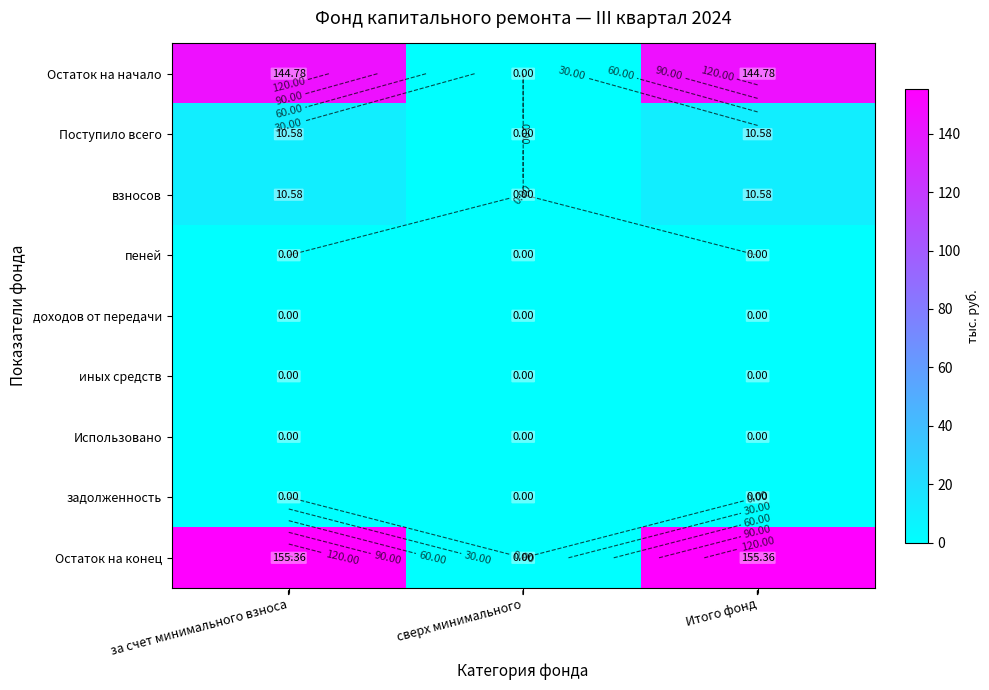

The value of Использовано at сверх минимального is 0.0. True or false?

True